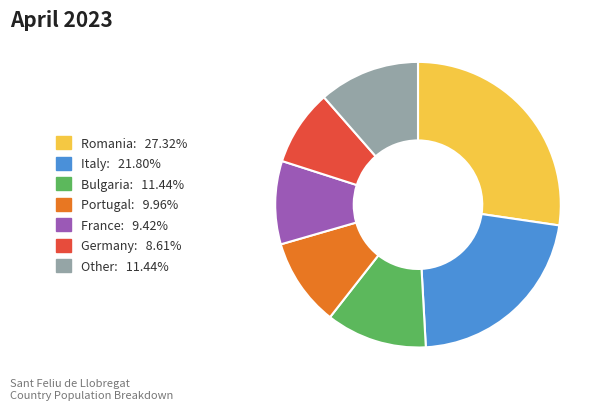

How many segments does this pie chart have?

7